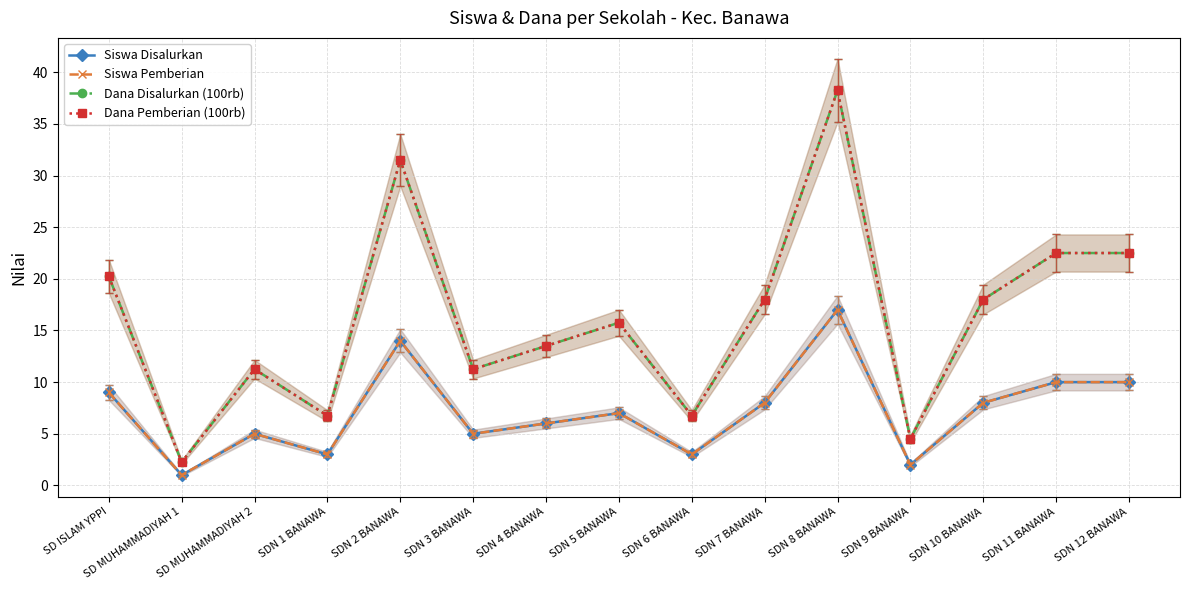

Which category has the highest value across all series?

SDN 8 BANAWA